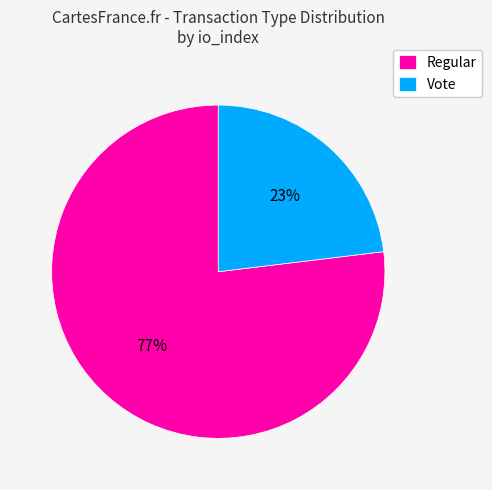

What is the ratio of the value at Vote to the value at Regular?

0.3